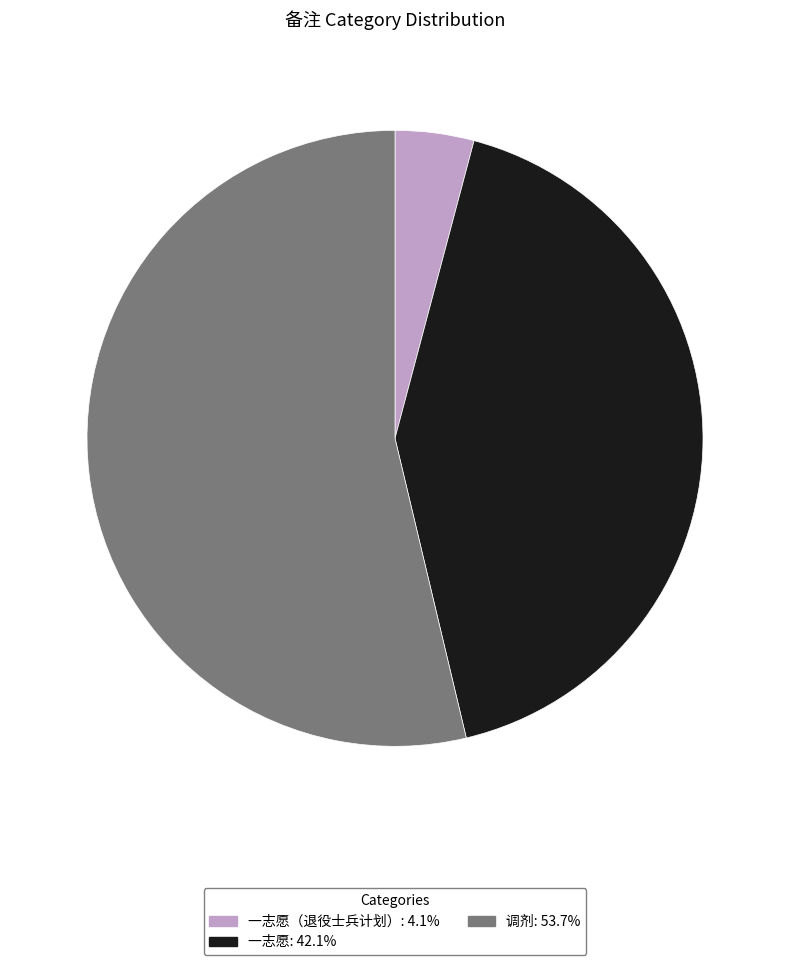

Do 一志愿（退役士兵计划）: 4.1% and 调剂: 53.7% together represent more than half of the pie?

Yes